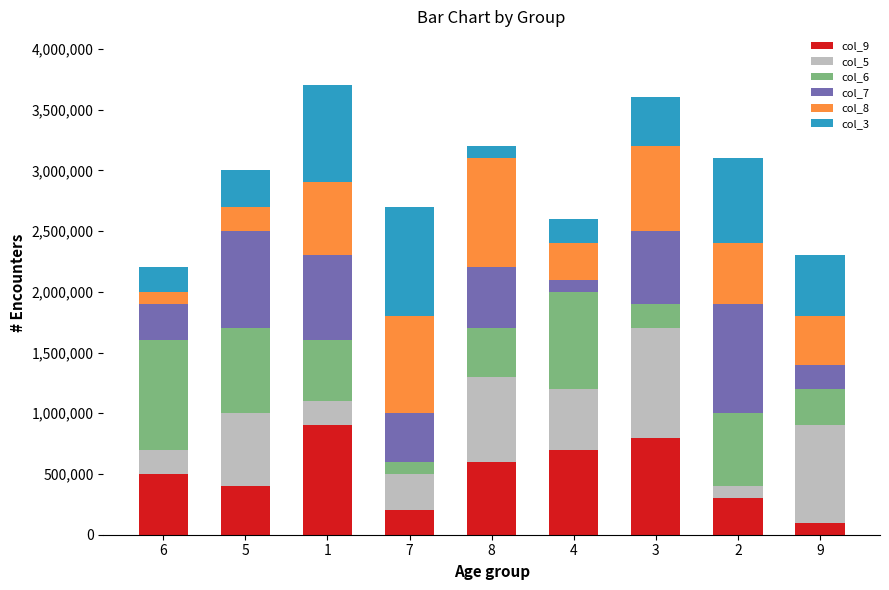

The value of col_9 at 8 is 209324. True or false?

False